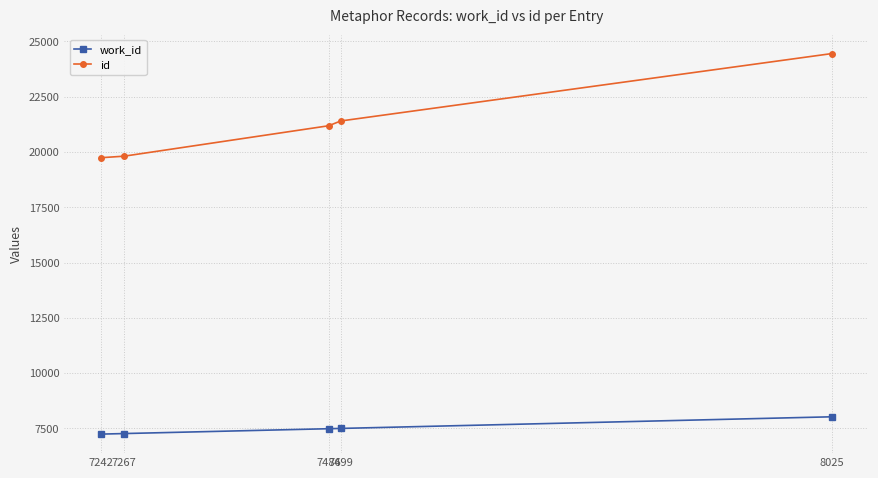

True or false: work_id has more than 1 interior local peaks.

False